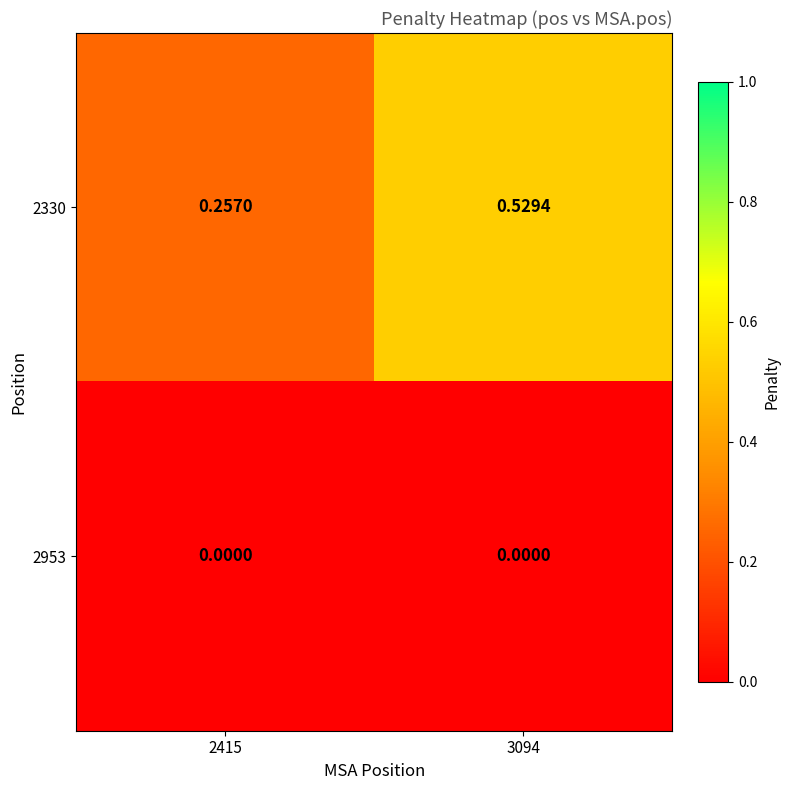

List the series in order of their overall mean, lowest first.

2953, 2330